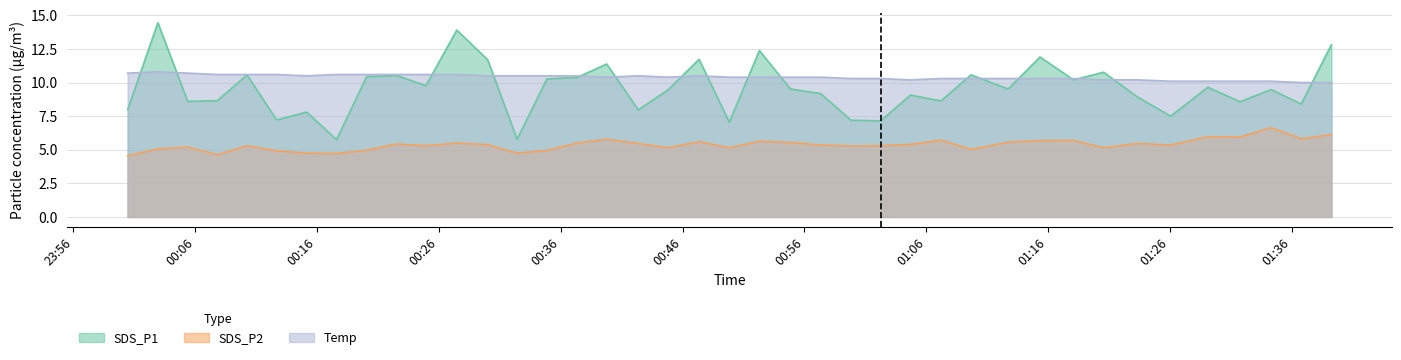

What value does the SDS_P1 series have at 2022/09/21 00:02:56?

14.4